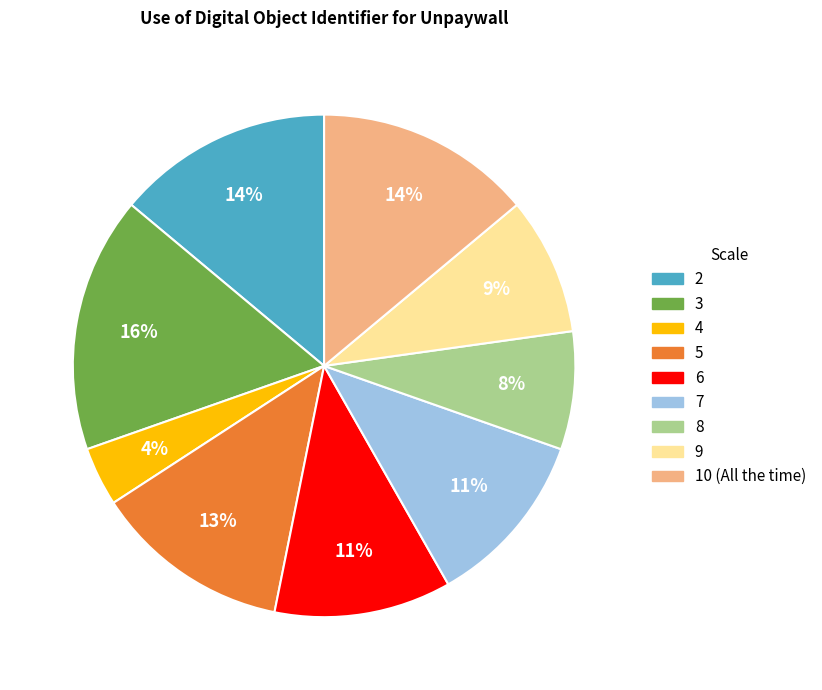

To the nearest percent, what is the combined percentage of 6 and 5?

24%